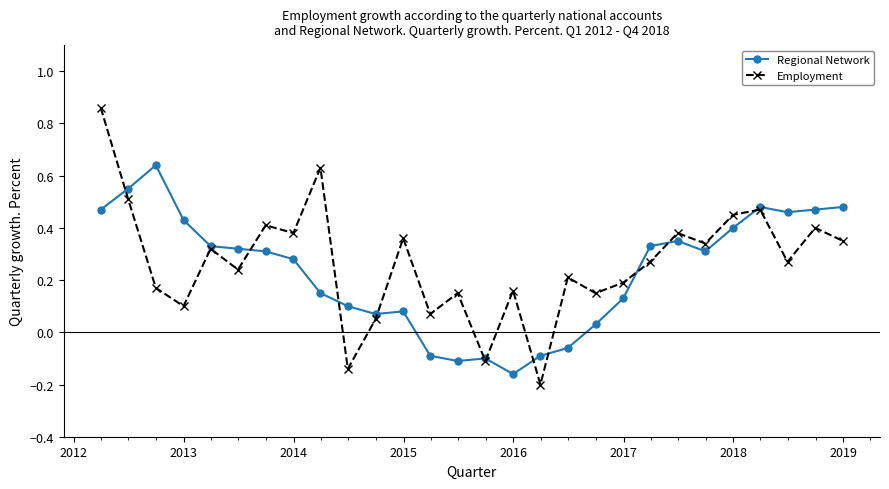

List the series in order of their peak value, lowest first.

Regional Network, Employment